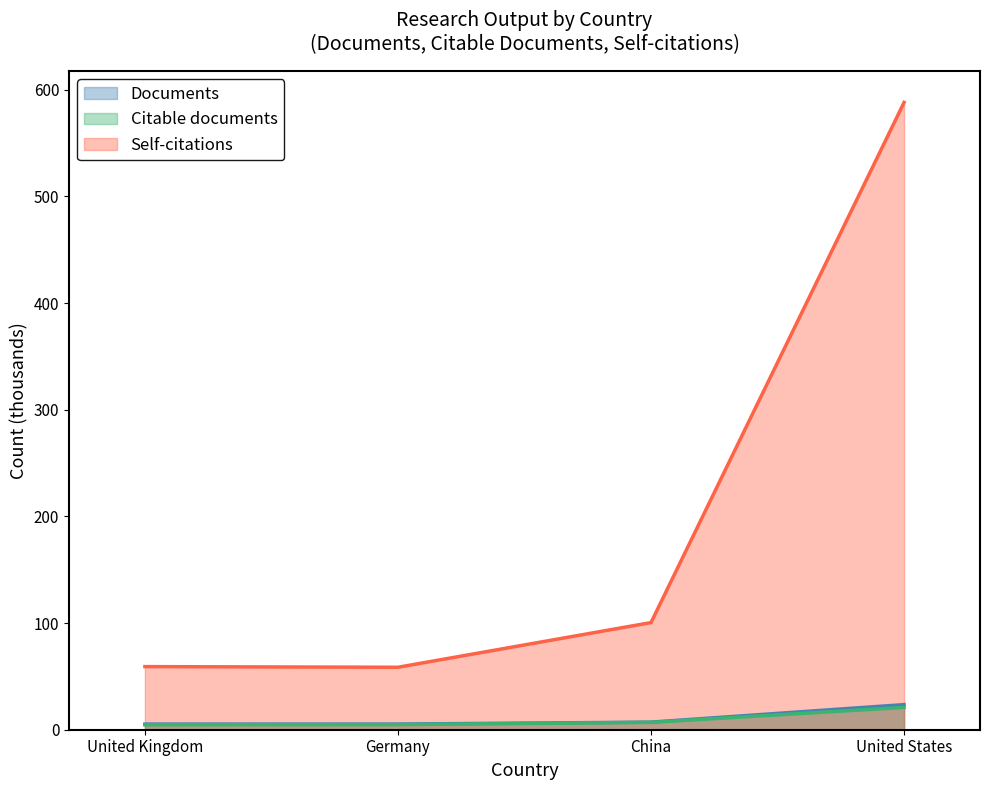

What is the difference between the Citable documents values at Germany and United States?

16.1